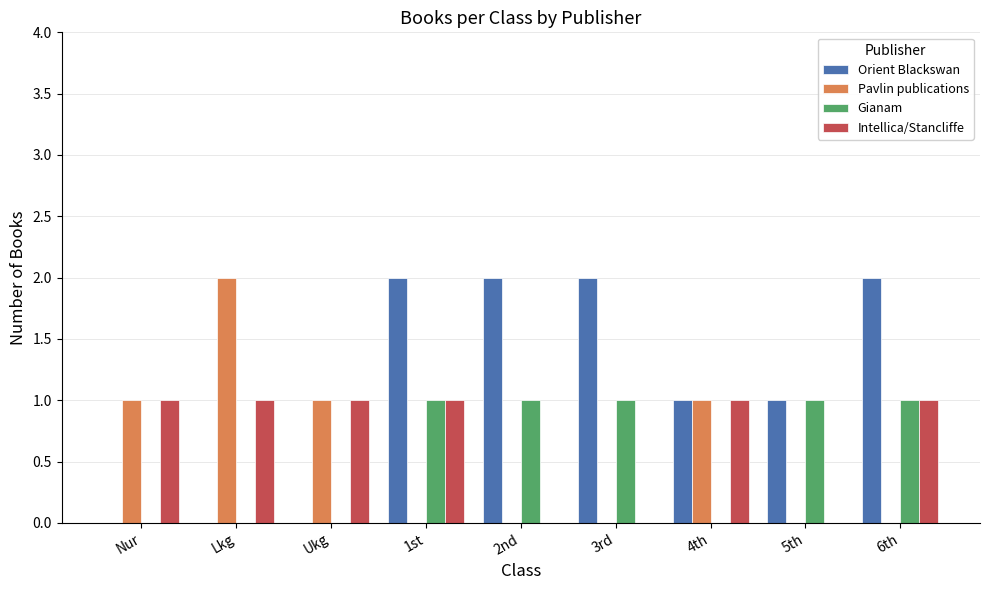

Which series changed the most between Nur and 1st?

Orient Blackswan